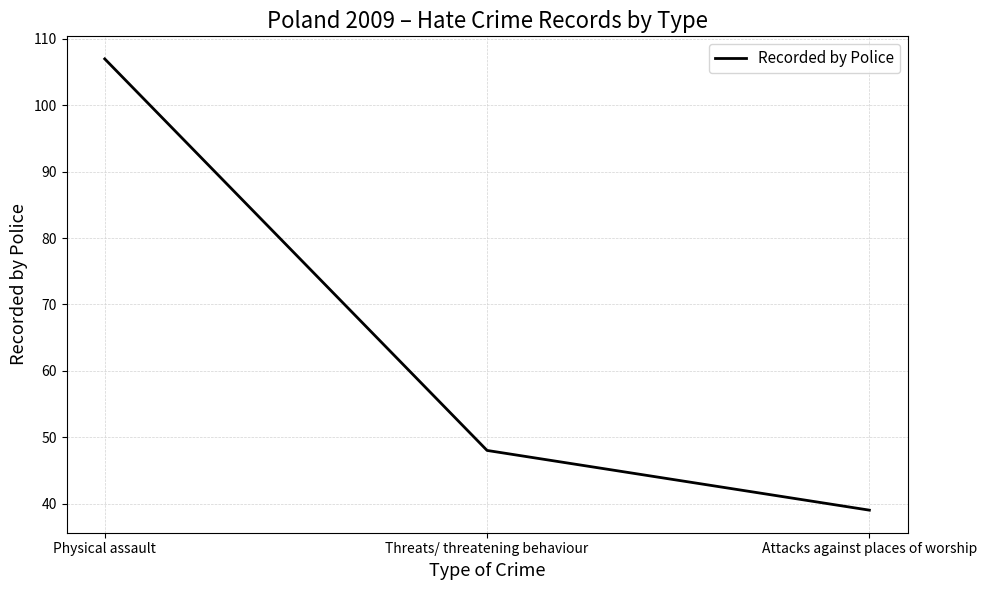

Count the number of categories in the chart.

3